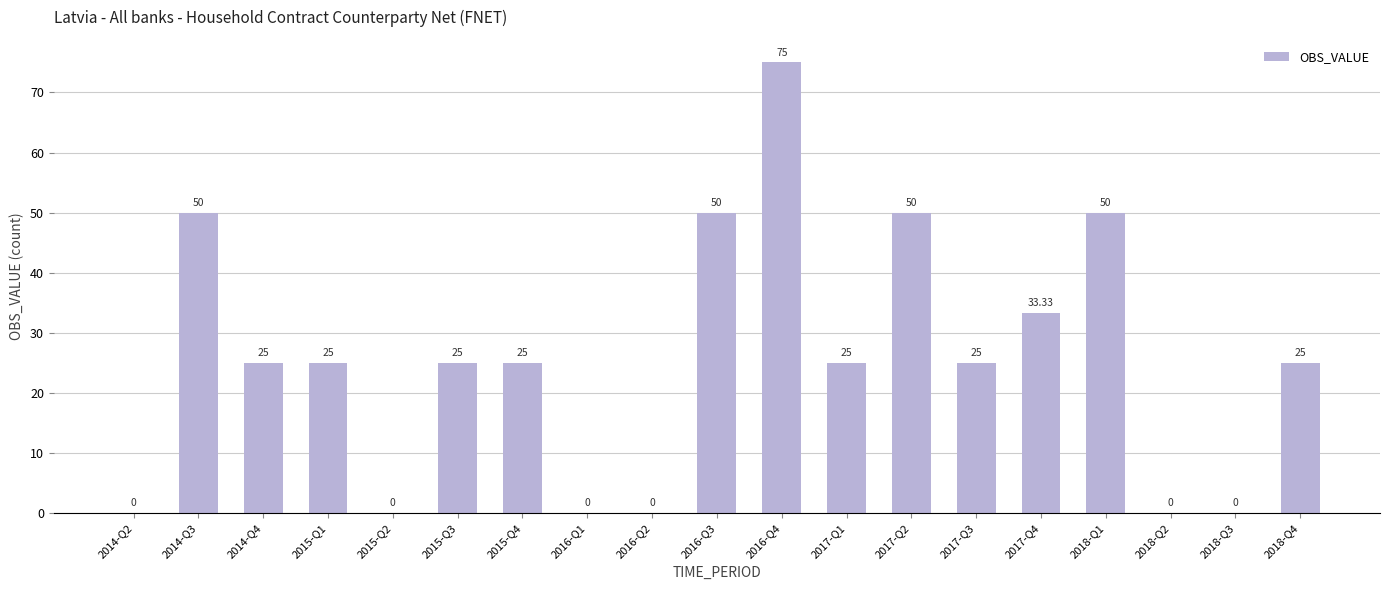

Are the bars grouped side by side (vs. stacked)?

No